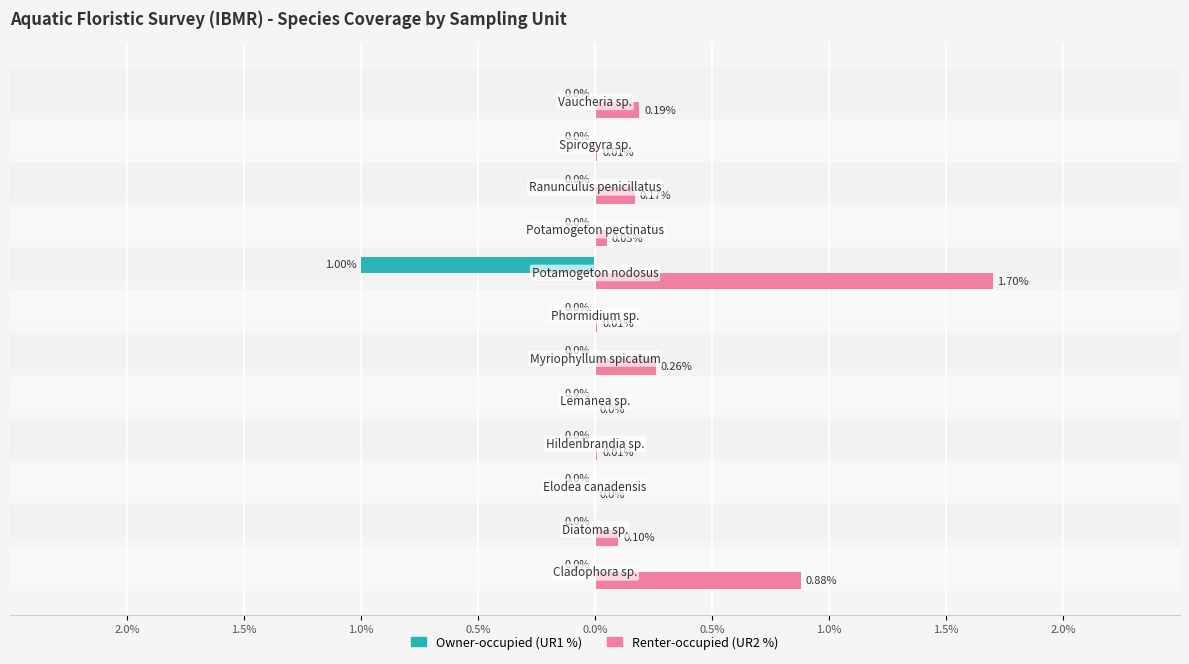

What are all the series names shown in the legend?

Owner-occupied (UR1 %), Renter-occupied (UR2 %)